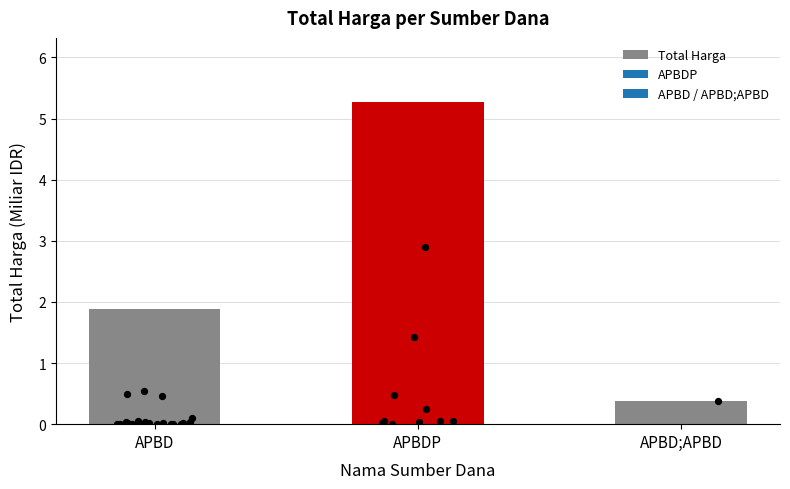

What is the change in value from APBD to APBD;APBD?

-1.5